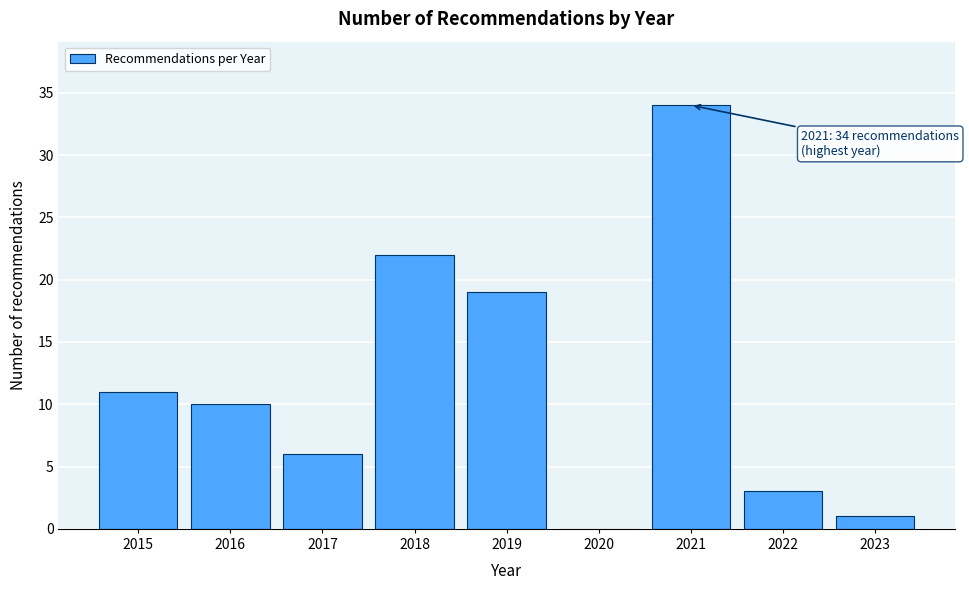

Reading right to left, extract all data points from this chart.

2023=1	2022=3	2021=34	2020=0	2019=19	2018=22	2017=6	2016=10	2015=11